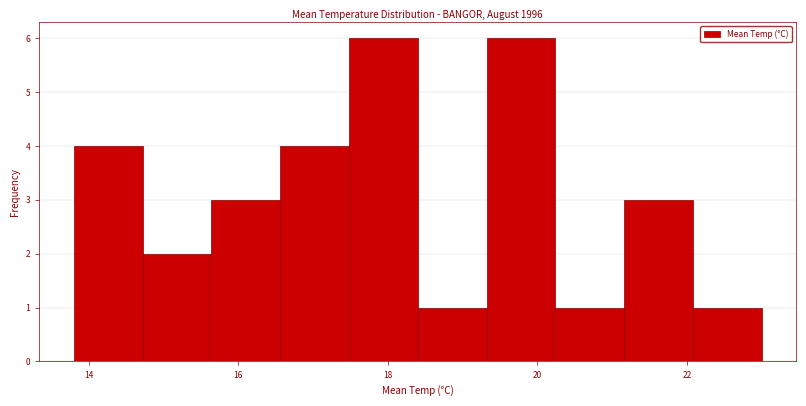

Reading left to right, list every bar in this chart as the range it spans on the x-axis followed by its height. Neither the bar edges nor the heights are printed on the chart, so give them approximately, as read against the axes.

13.80 to 14.72: 4
14.72 to 15.64: 2
15.64 to 16.56: 3
16.56 to 17.48: 4
17.48 to 18.40: 6
18.40 to 19.32: 1
19.32 to 20.24: 6
20.24 to 21.16: 1
21.16 to 22.08: 3
22.08 to 23.00: 1